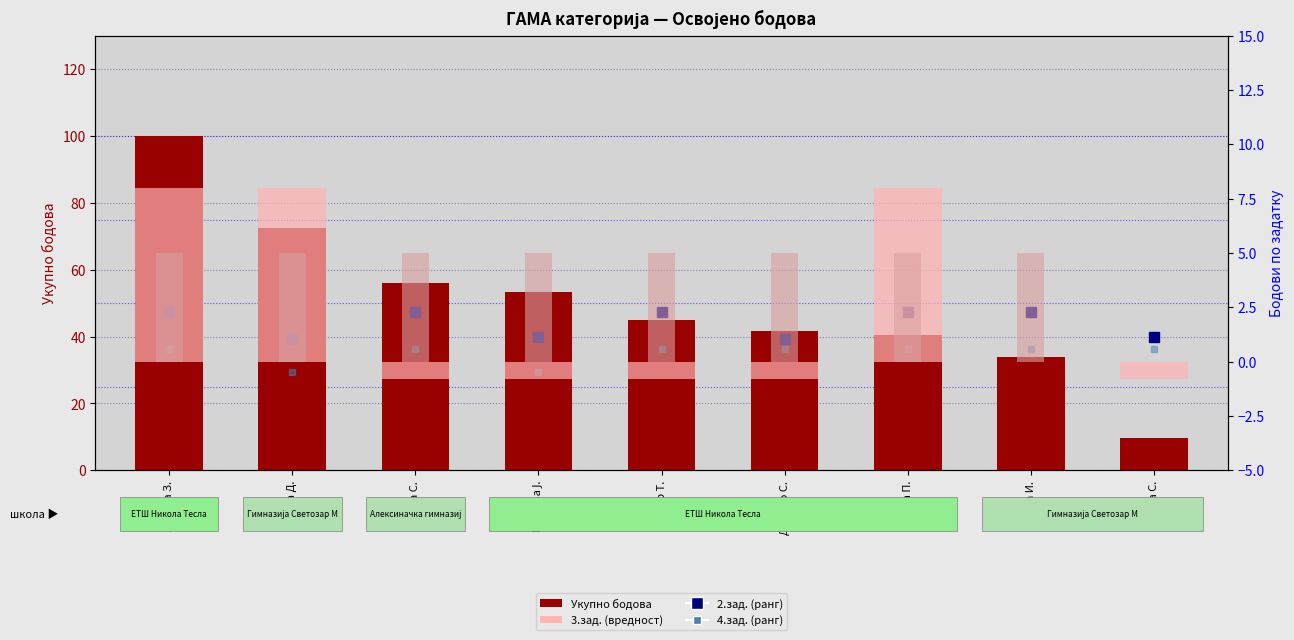

Rank the series at Данило С. from lowest to highest value.

3.зад., 1.зад., 4.зад. (scaled), 2.зад. (scaled), Укупно бодова